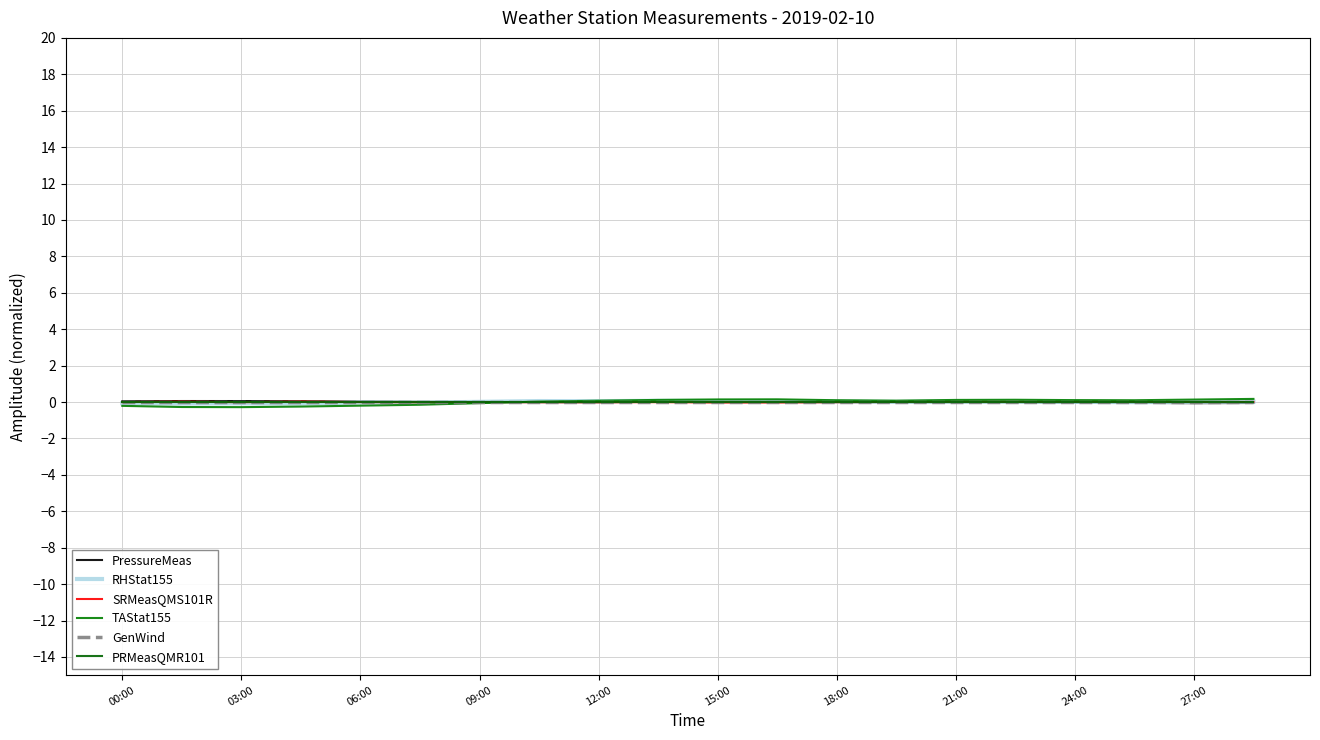

At which category is the sum across all series the highest?

27:00